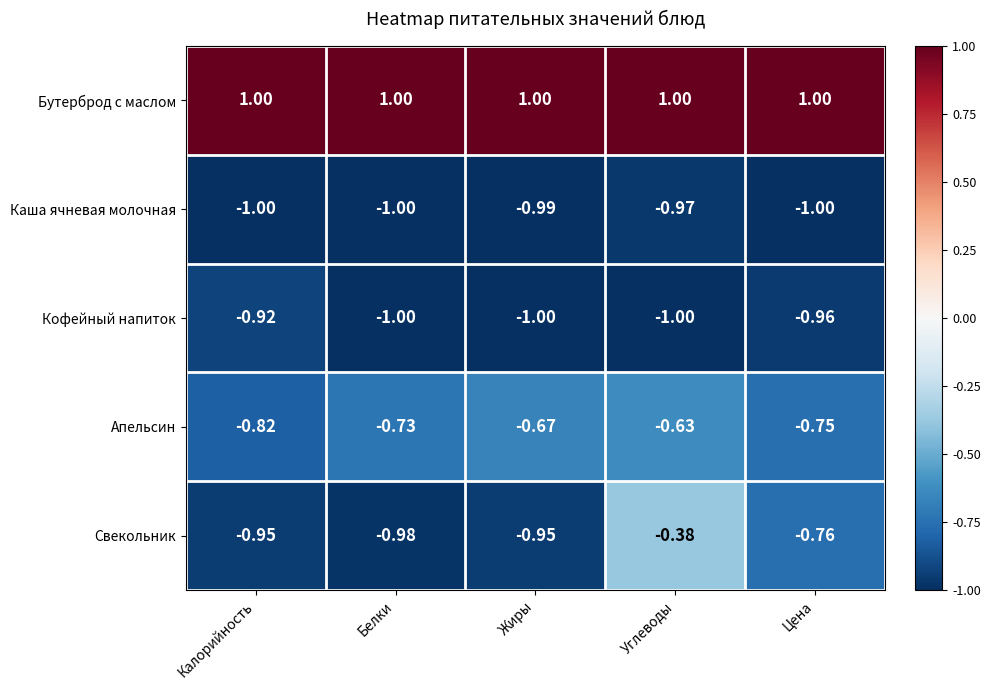

Which series has the widest spread of values?

Свекольник